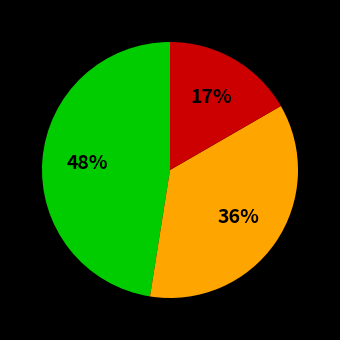

Is there any slice that represents more than half of the pie?

No